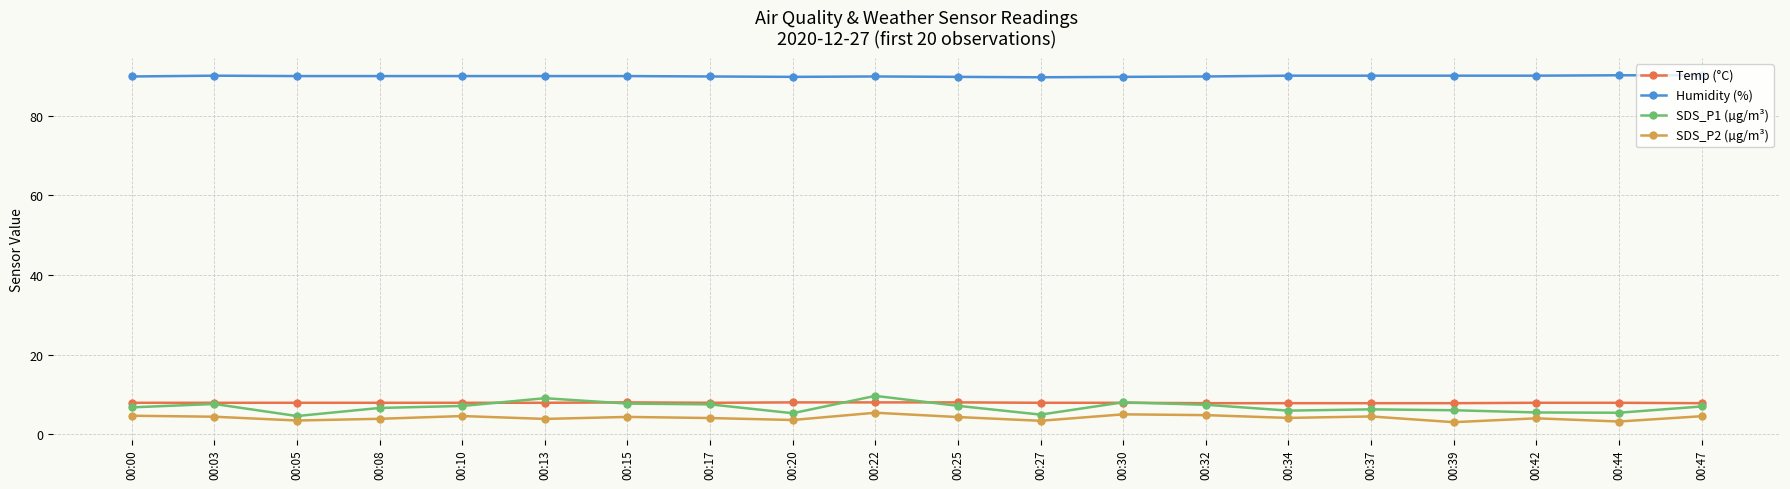

The value of Temp (°C) at 00:22 is 4.0. True or false?

False